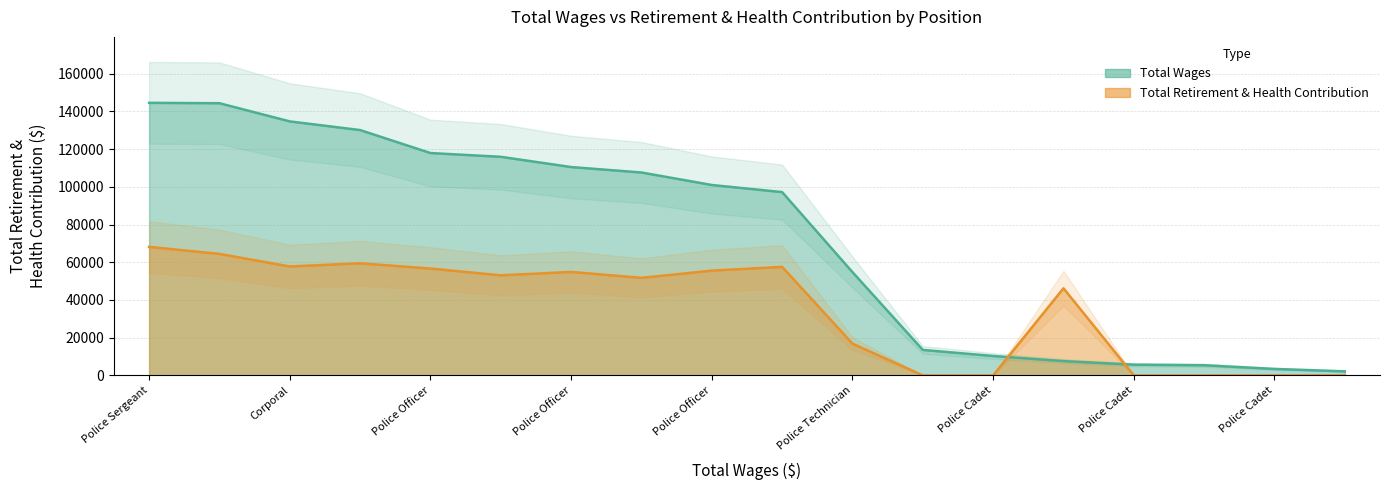

What is the difference between the maximum and minimum values in the Total Wages series?

142360